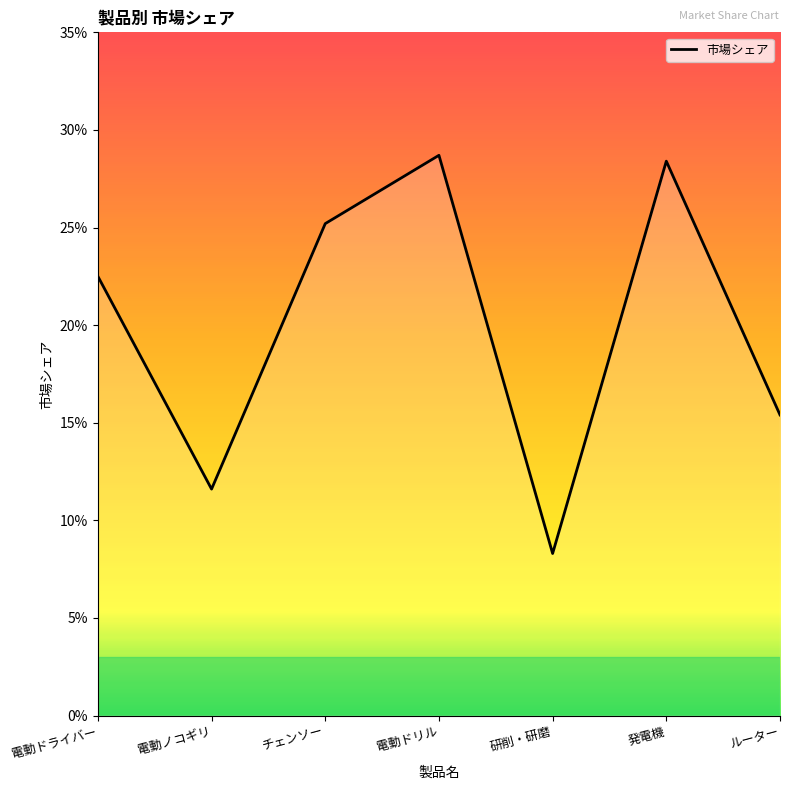

How many points are higher than both their immediate neighbors (excluding endpoints)?

2